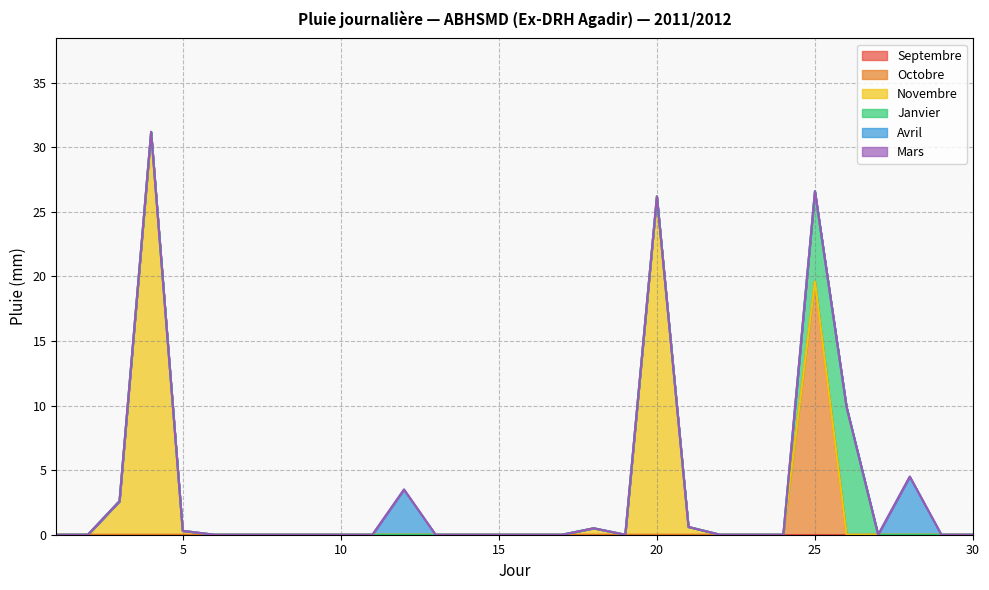

The value of Avril at 28 is 4.5. True or false?

True